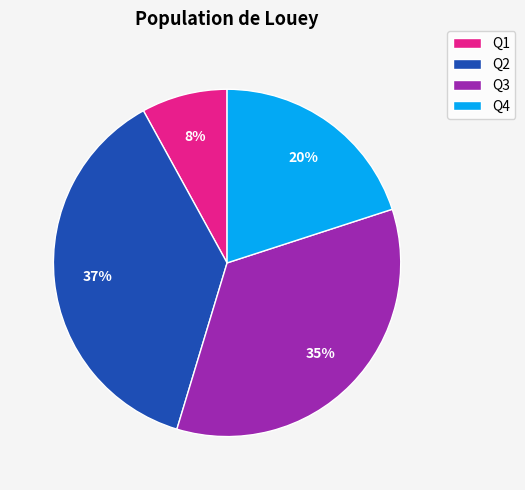

The Q2 slice represents 37% of the pie. True or false?

True